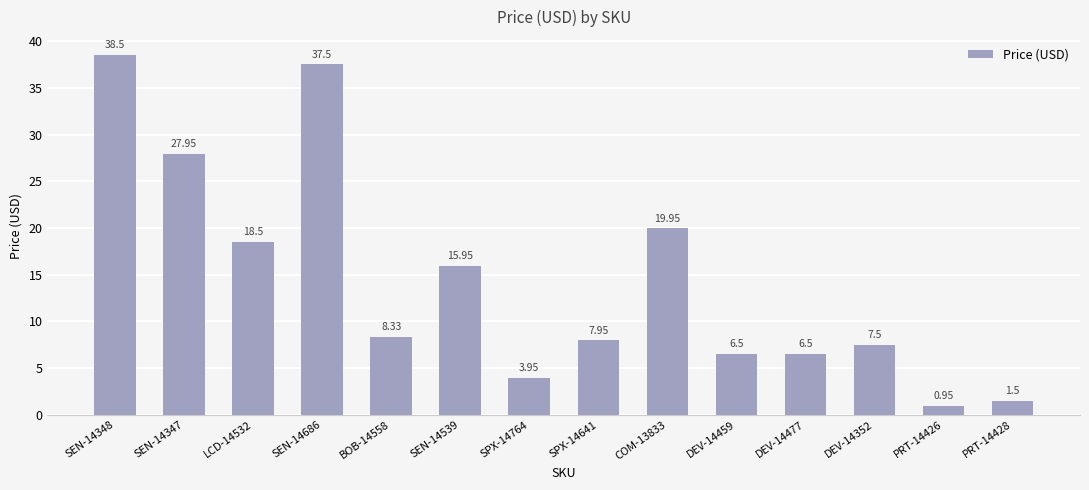

How many data points are above 8?

7